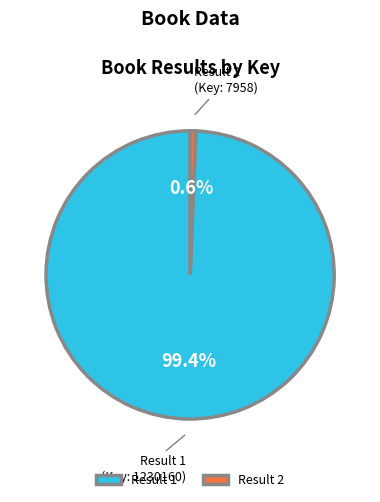

Approximately how many times larger is the value at Result 1 (Key: 1230160) compared to Result 2 (Key: 7958)?

154.6